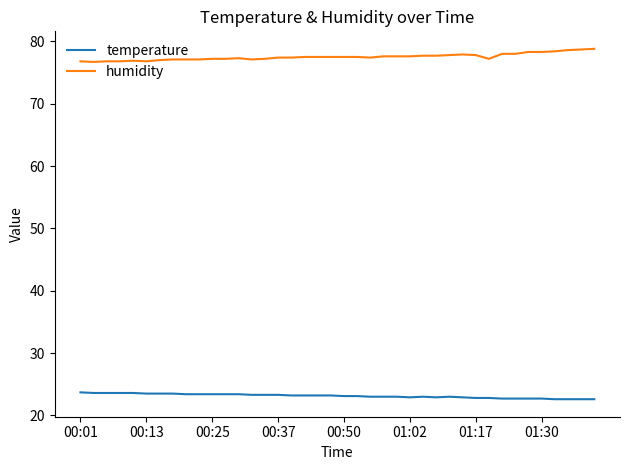

What is the minimum value shown in the chart?

22.6